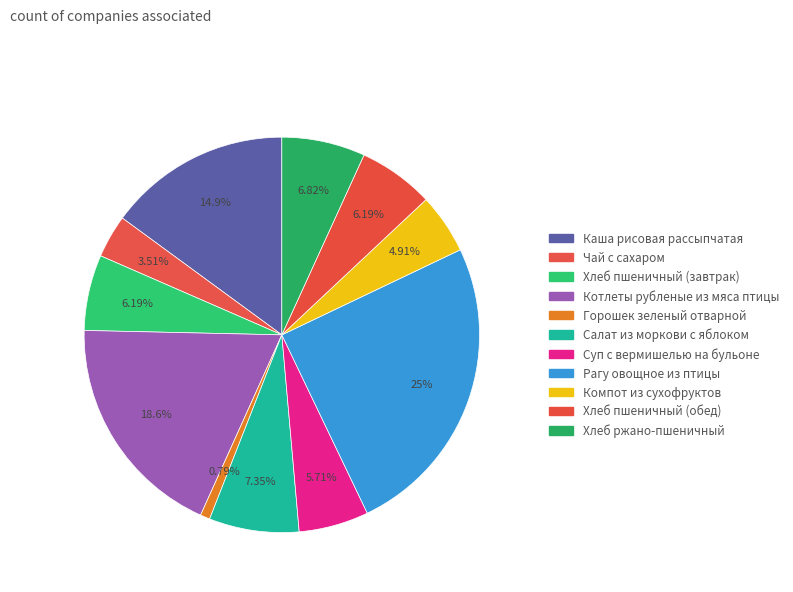

How many segments does this pie chart have?

11